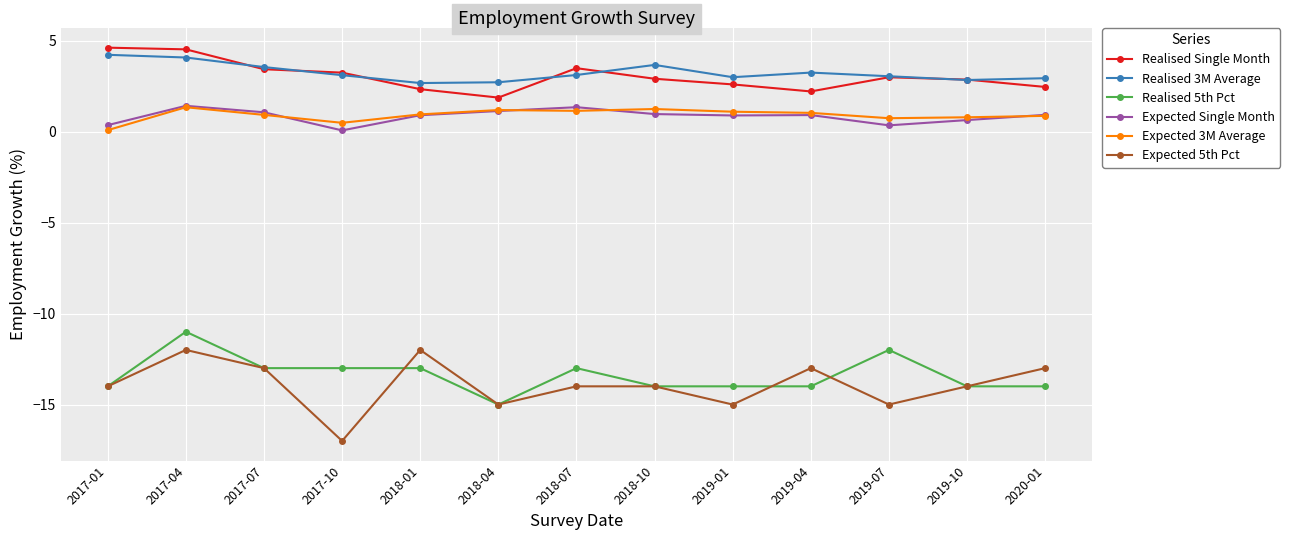

How many series are shown in this chart?

6